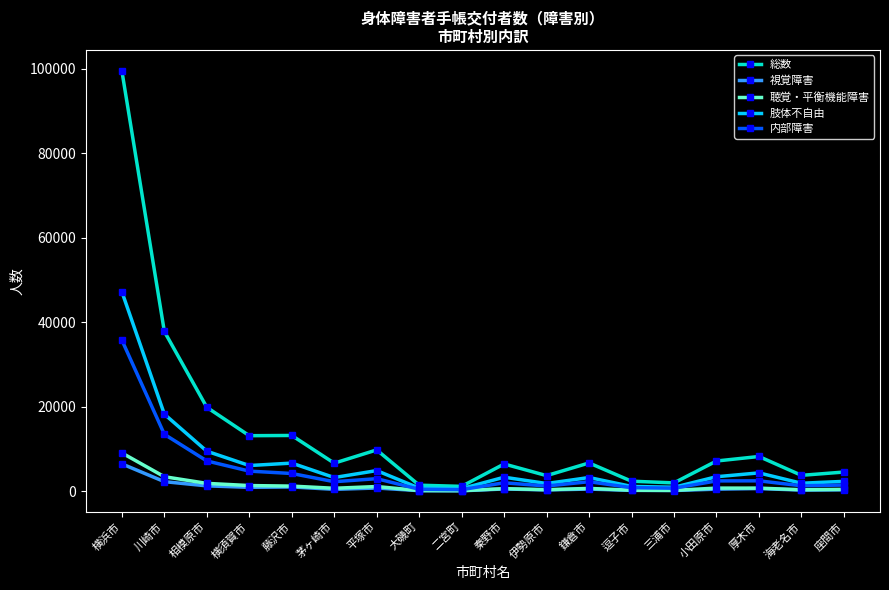

What is the label of the 8th point from the right?

伊勢原市